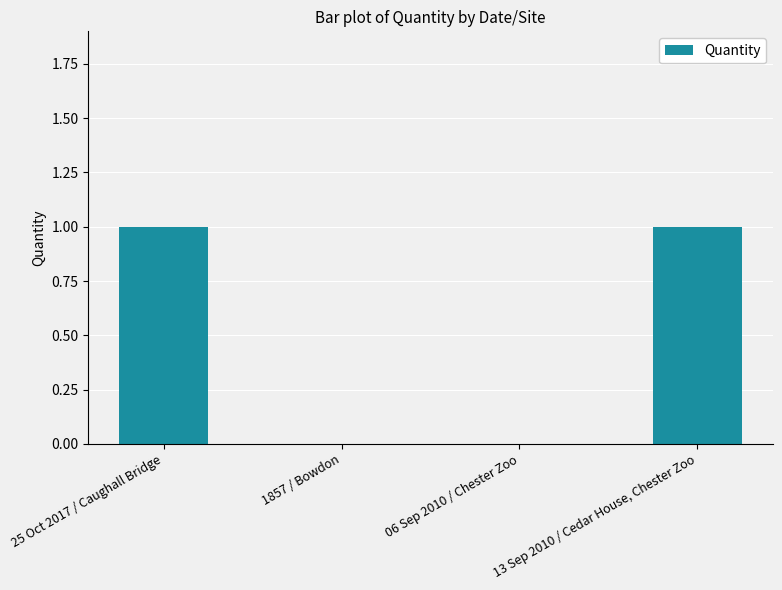

The chart shows a value of 0 at 06 Sep 2010 / Chester Zoo. True or false?

True